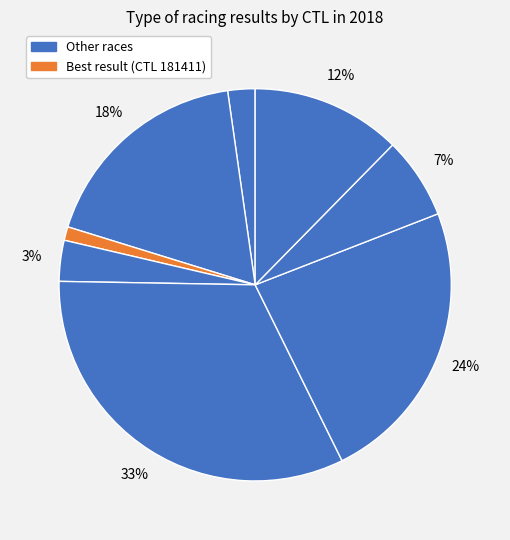

Which slice is the smallest?

181411